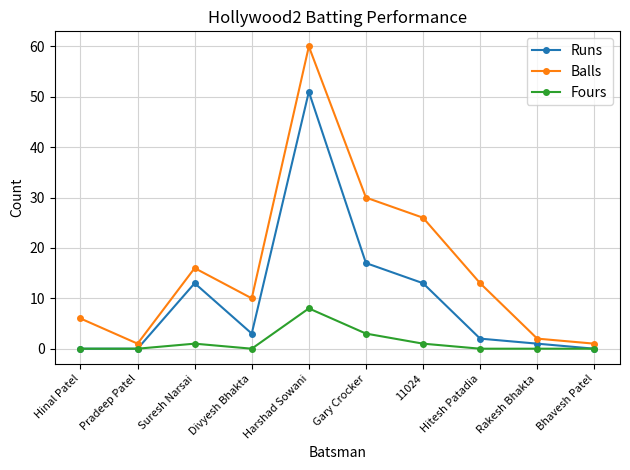

What position from the left is Bhavesh Patel?

10